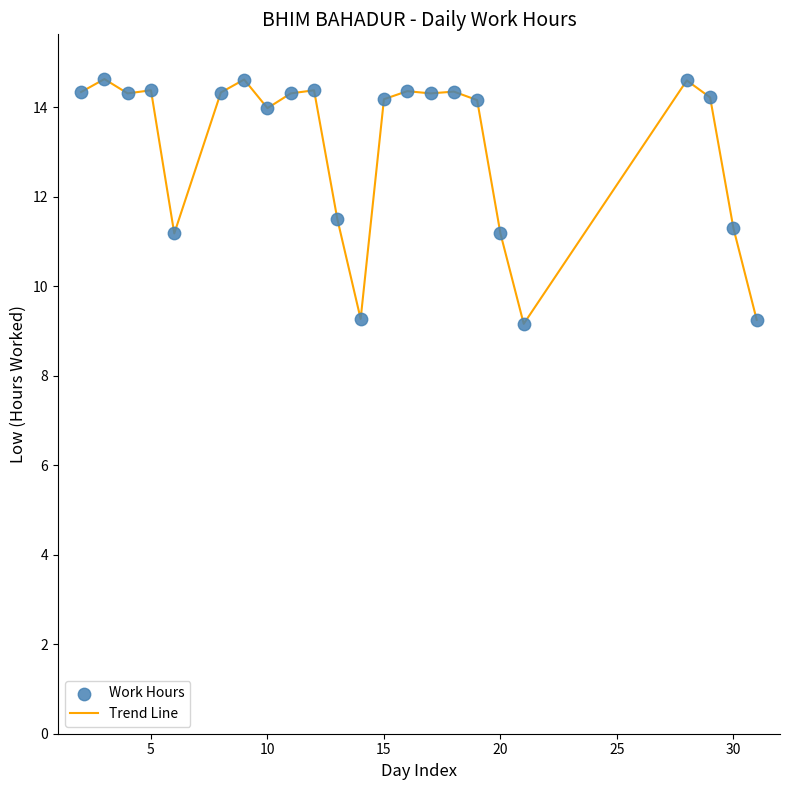

What is the difference between the maximum and minimum values?

5.5